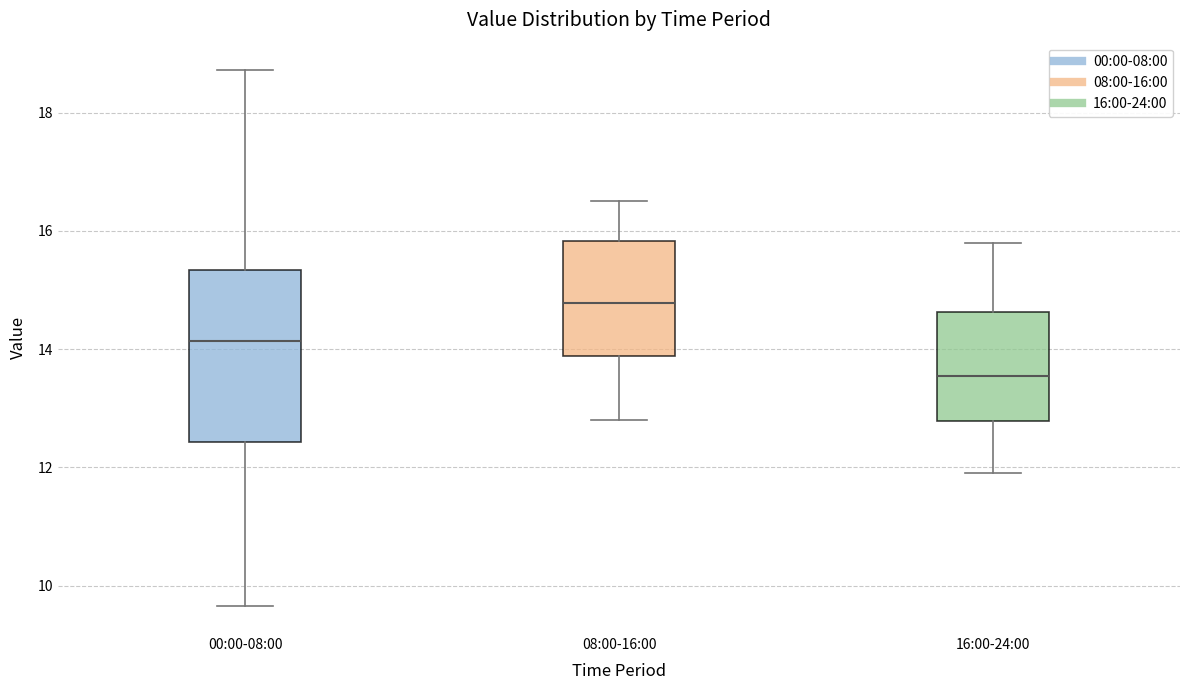

Where does the median line of the box for 00:00-08:00 sit on the y-axis? The values are not printed on the chart, so give them approximately, as read against the axis.

14.2